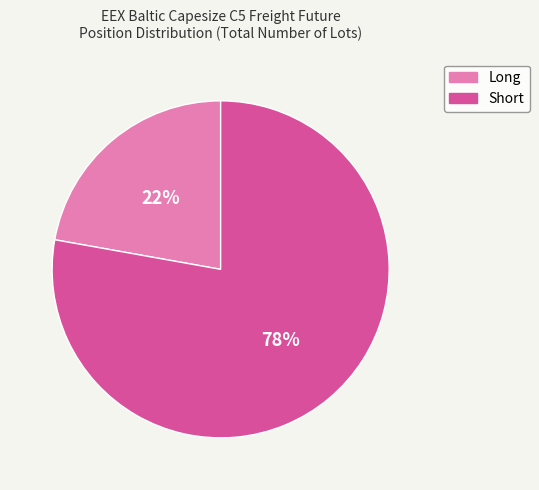

Does any single category account for the majority?

Yes